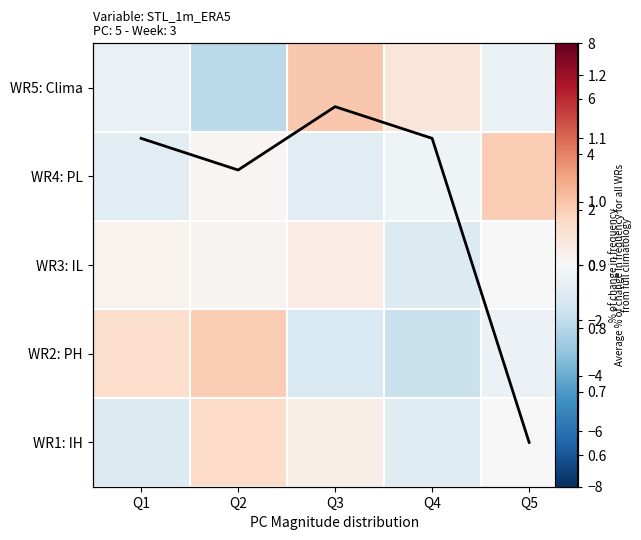

Rank the series by their maximum value, from lowest to highest.

WR3: IL, Avg freq change, WR1: IH, WR4: PL, WR2: PH, WR5: Clima